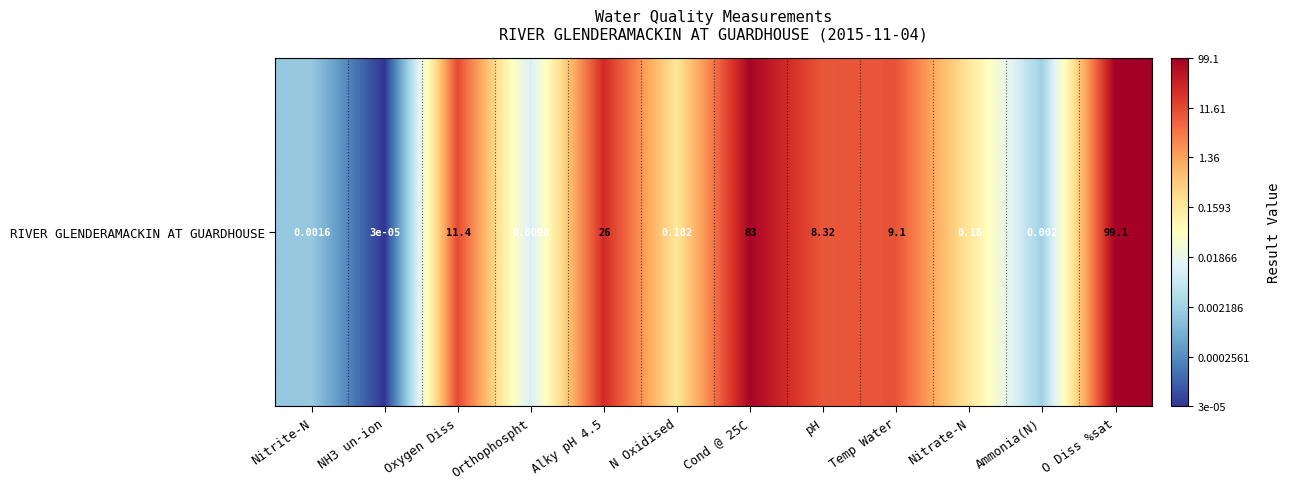

Between Cond @ 25C and Orthophospht, which is larger?

Cond @ 25C